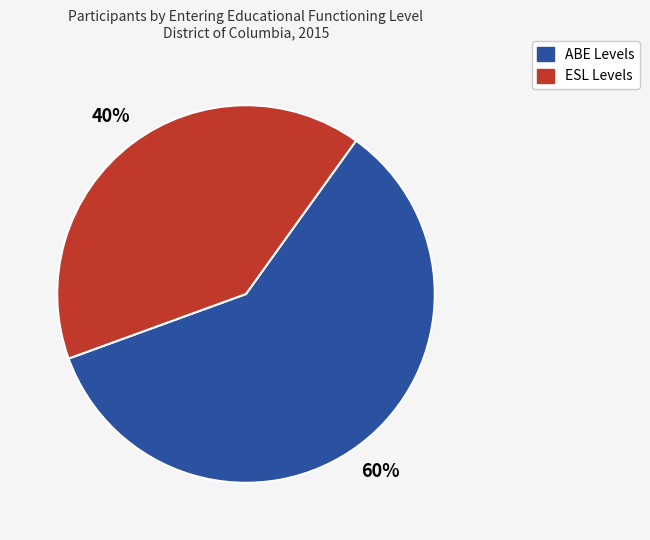

Is there any slice that represents more than half of the pie?

Yes